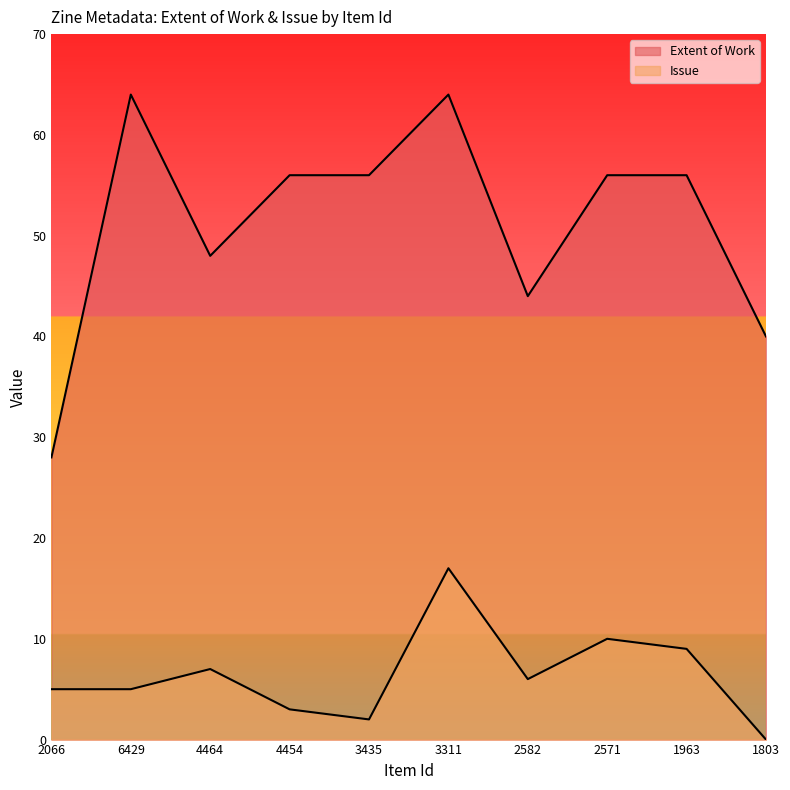

Reading left to right, list all the values displayed in this chart.

Extent of Work: 2066=28	6429=64	4464=48	4454=56	3435=56	3311=64	2582=44	2571=56	1963=56	1803=40
Issue: 2066=5	6429=5	4464=7	4454=3	3435=2	3311=17	2582=6	2571=10	1963=9	1803=0